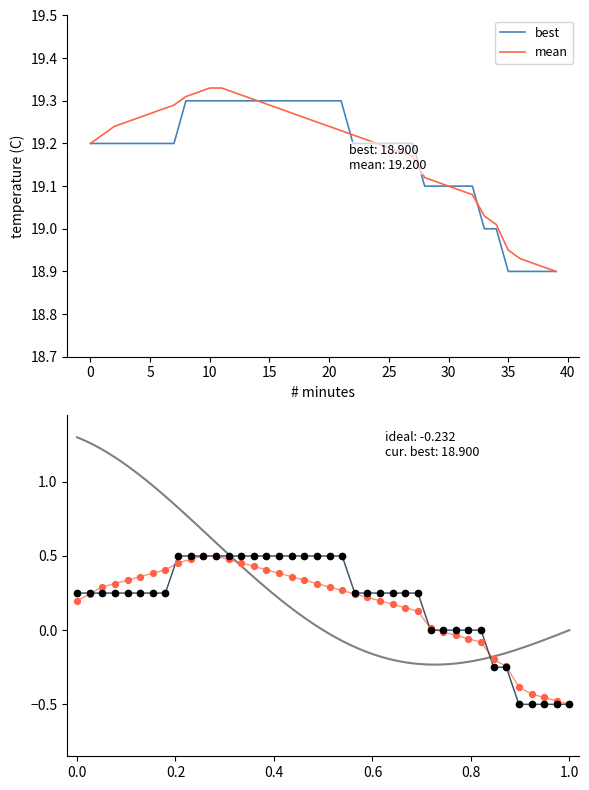

Which series reaches the maximum Y coordinate?

mean